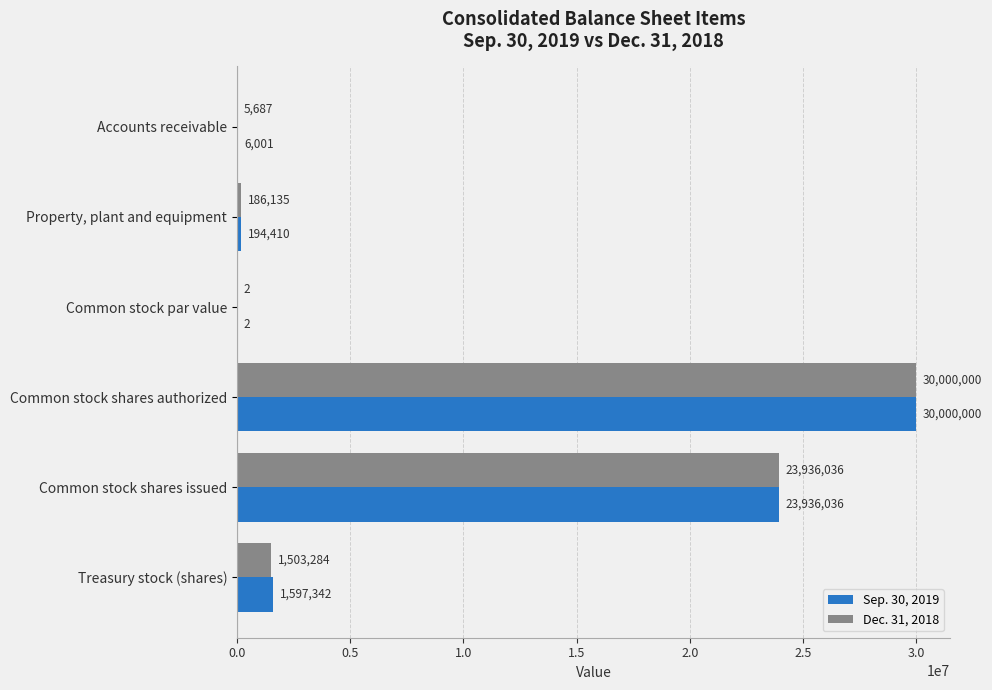

Between Accounts receivable and Common stock shares issued, which series saw the biggest shift?

Dec. 31, 2018